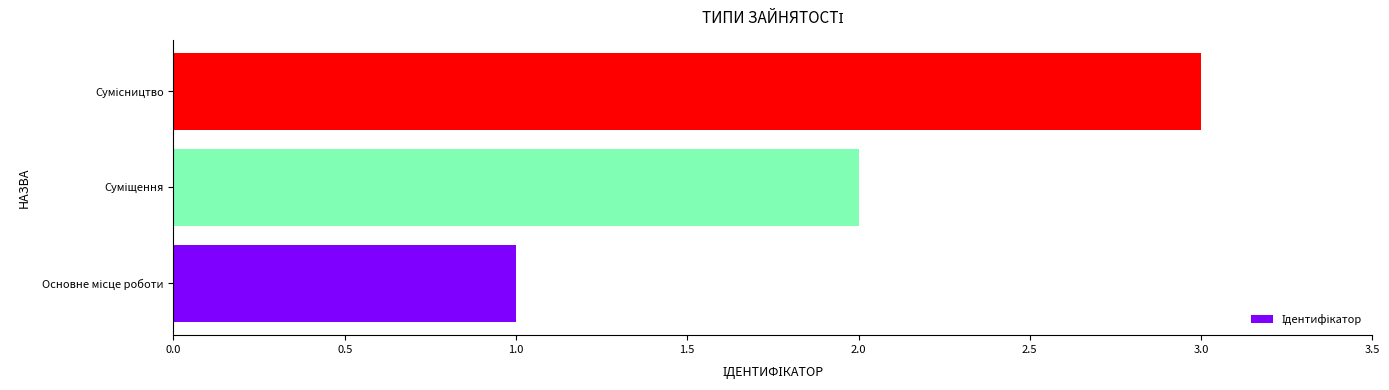

What is the sum of all values?

6